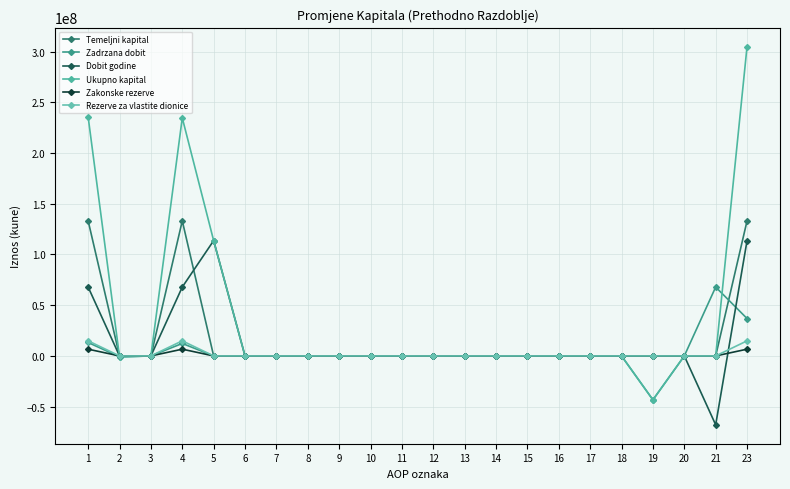

What is the difference between the second highest and minimum values in the Rezerve za vlastite dionice series?

14918146